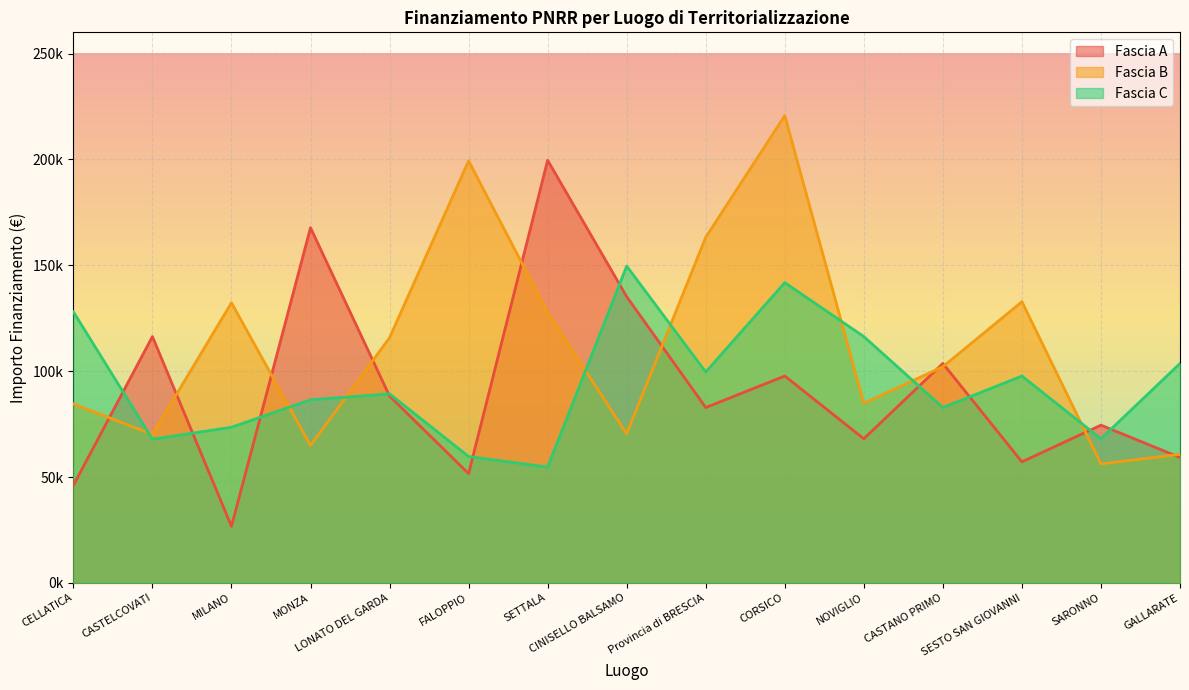

At which label is Fascia A closest to 113148?

CASTELCOVATI